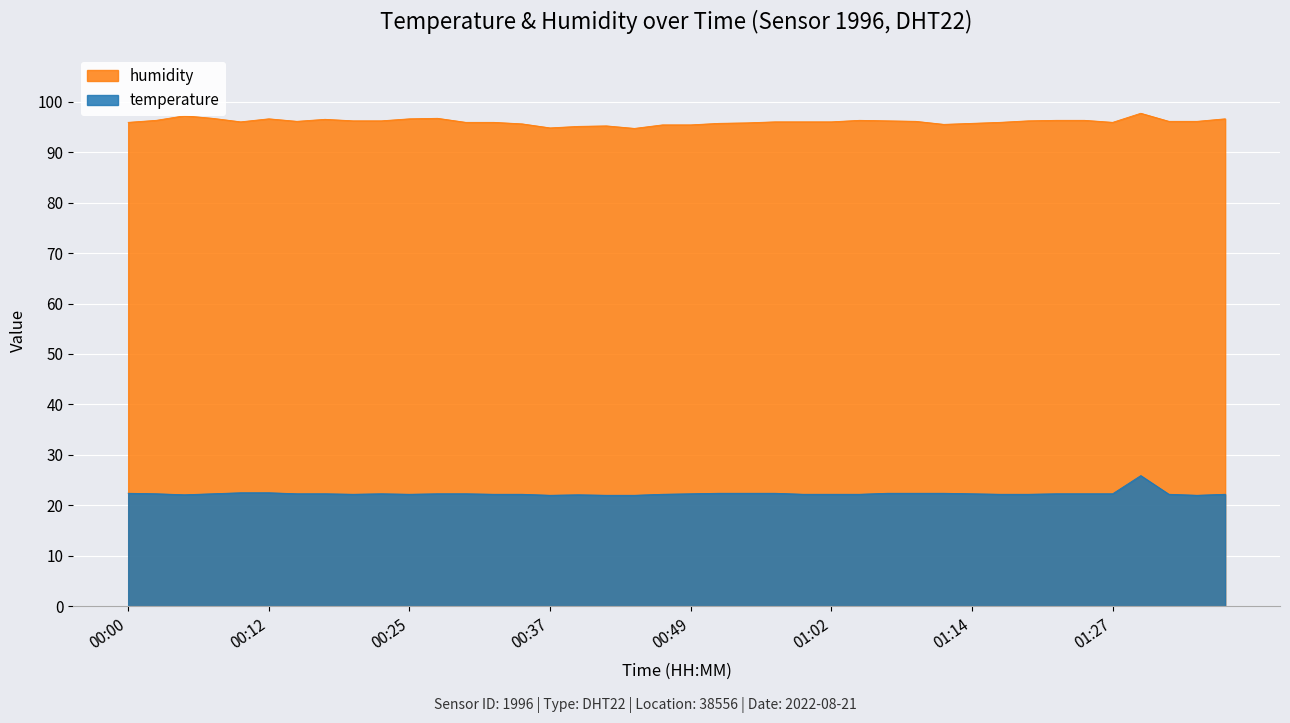

Reading left to right, extract all data points from this chart.

temperature: 22.4	22.3	22.1	22.3	22.5	22.5	22.3	22.3	22.2	22.3	22.2	22.3	22.3	22.2	22.2	22.0	22.1	22.0	22.0	22.2	22.3	22.4	22.4	22.4	22.2	22.2	22.2	22.4	22.4	22.4	22.3	22.2	22.2	22.3	22.3	22.3	25.9	22.2	22.0	22.2
humidity: 95.9	96.3	97.2	96.7	96.0	96.6	96.1	96.5	96.2	96.2	96.6	96.7	95.9	95.9	95.6	94.8	95.1	95.2	94.7	95.4	95.4	95.7	95.8	96.0	96.0	96.0	96.3	96.2	96.1	95.5	95.7	95.9	96.2	96.3	96.3	95.9	97.7	96.1	96.1	96.6